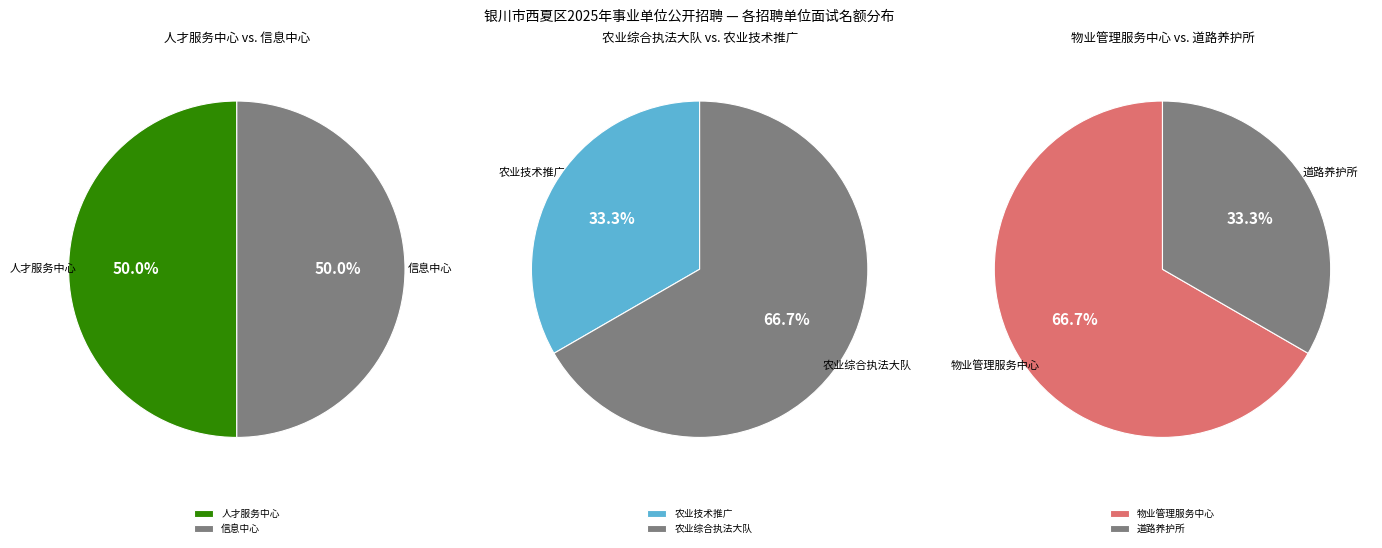

Do 银川市西夏区道路养护所 and 银川市西夏区信息中心 together represent more than half of the pie?

No